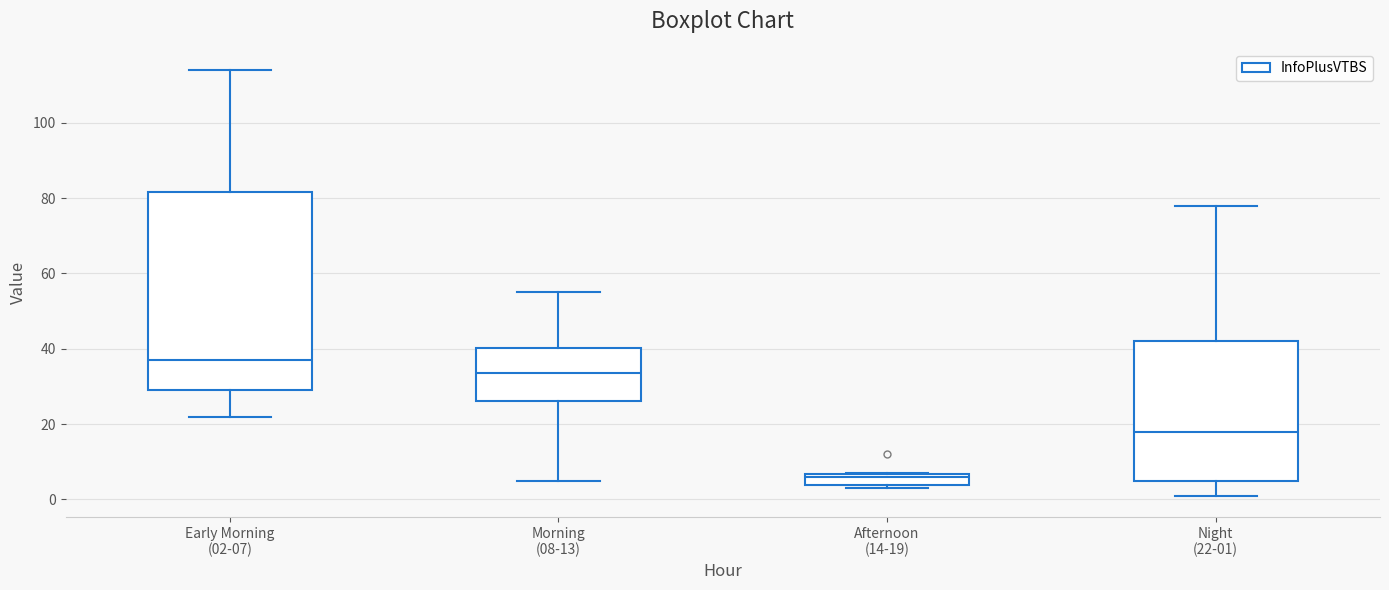

Reading left to right, transcribe this box plot: for each box, give where its median line is, the range the box spans, and where its two whiskers end, as read against the y-axis. The values are not printed on the chart, so give them approximately, as read against the axis.

Early Morning (02-07): median 38, box 30 to 82, whiskers 22 to 114
Morning (08-13): median 34, box 26 to 40, whiskers 6 to 56
Afternoon (14-19): median 6 (just below the box's upper edge), box 4 to 6, whiskers 4 (just below the box's lower edge) to 8
Night (22-01): median 18, box 4 to 42, whiskers 2 to 78